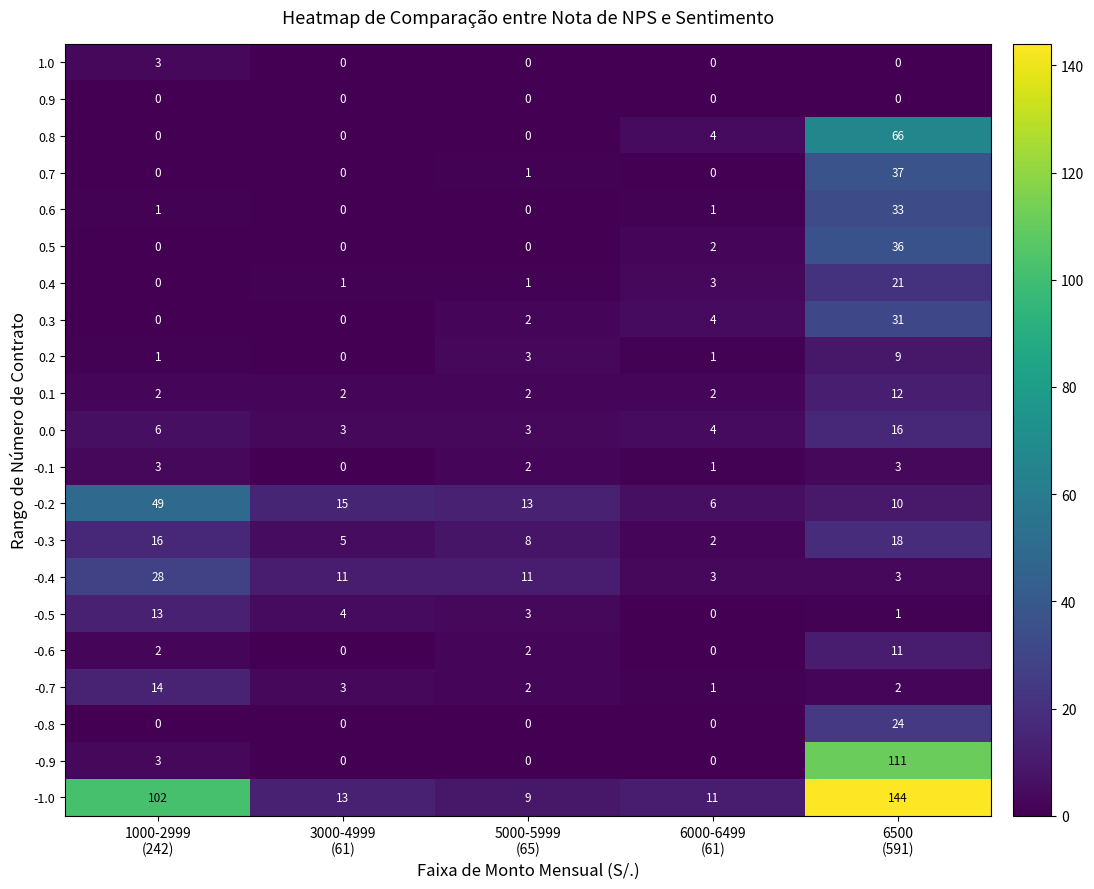

What is the sum of all -0.1 values?

9